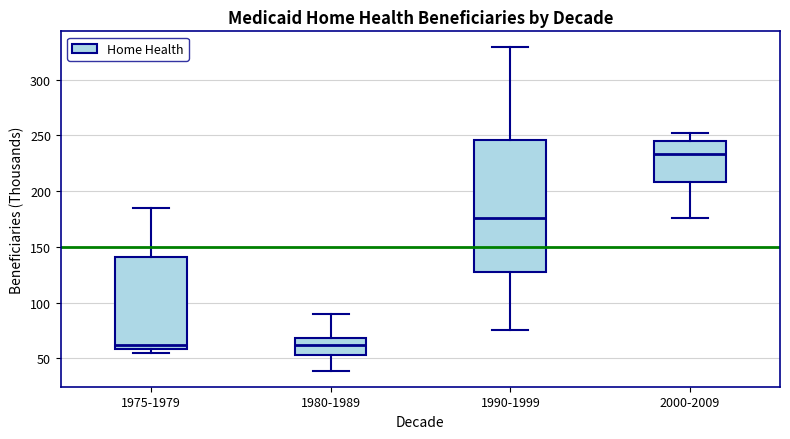

Reading left to right, read every box against the y-axis: the position of its median line, the range the box covers, and the ends of its whiskers. The values are not printed on the chart, so give them approximately, as read against the axis.

1975-1979: median 60 (just above the box's lower edge), box 60 to 140, whiskers 55 to 185
1980-1989: median 60, box 55 to 70, whiskers 40 to 90
1990-1999: median 175, box 130 to 245, whiskers 75 to 330
2000-2009: median 235, box 210 to 245, whiskers 175 to 250